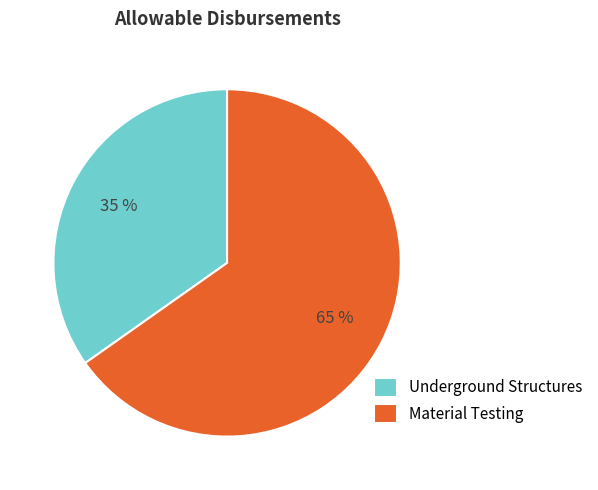

To the nearest percent, what is the average slice percentage?

50%